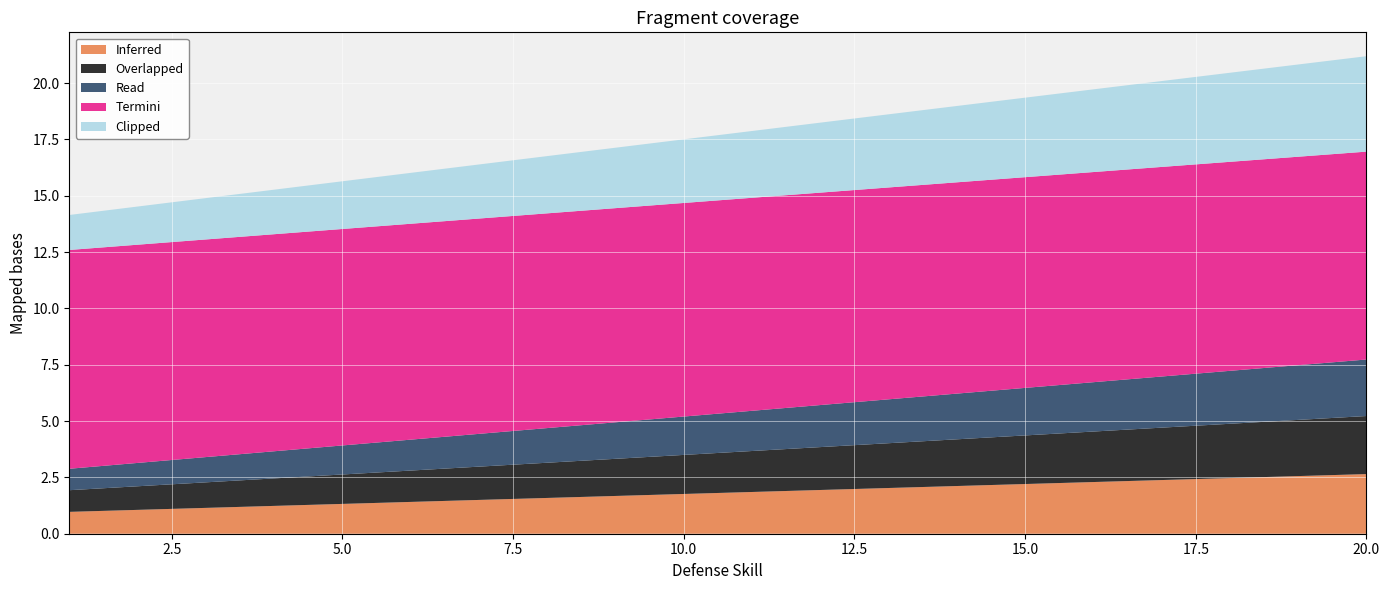

True or false: Inferred has a value of 2.8 at 10.0.

False